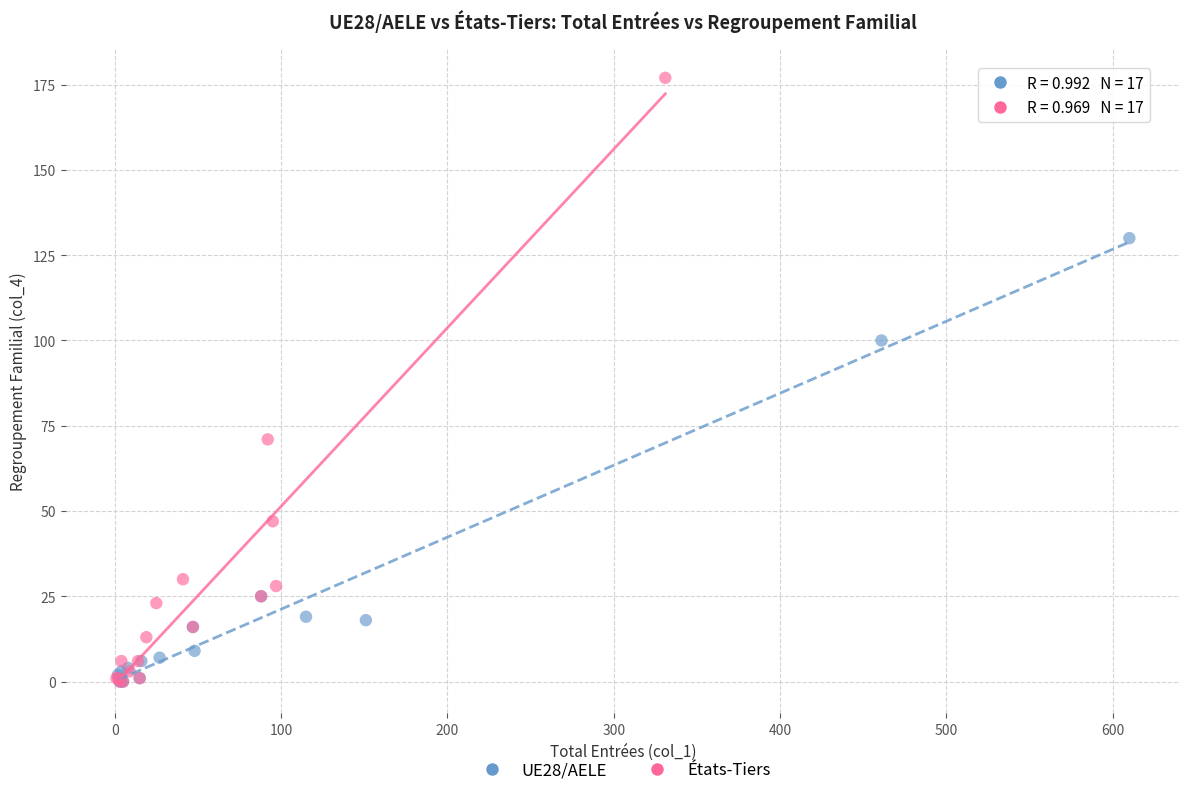

Which series reaches the maximum Y coordinate?

États-Tiers